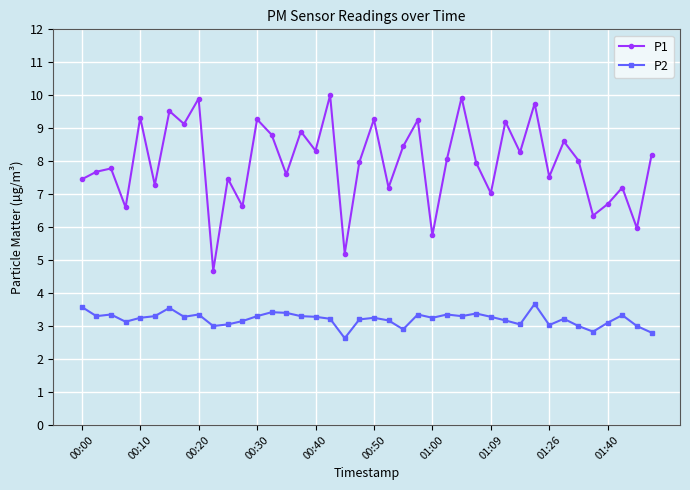

What is the difference between the maximum and second lowest values in the P1 series?

4.8